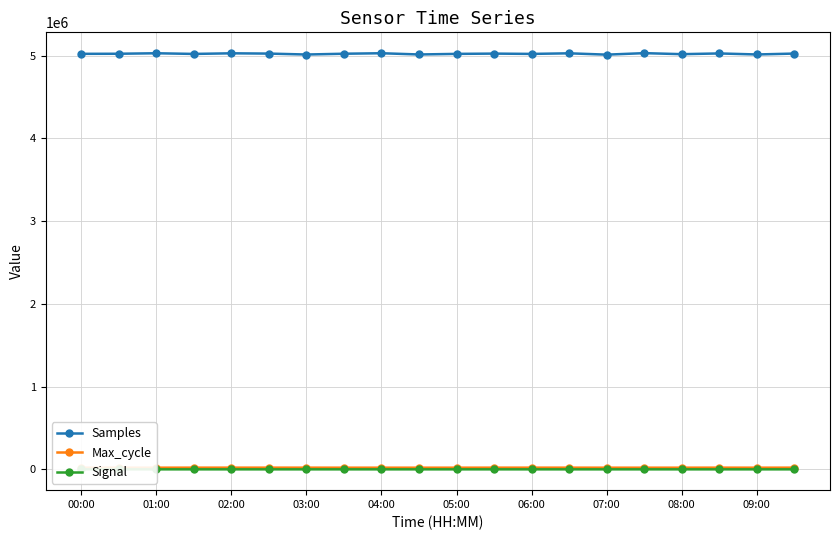

What is the highest value of the Samples series?

5030796